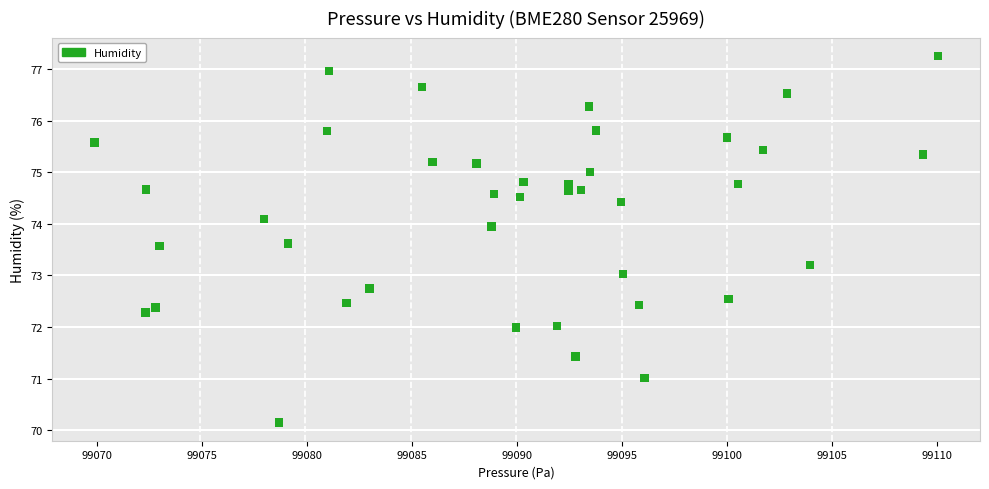

What is the range of X values (max minus min)?

40.1